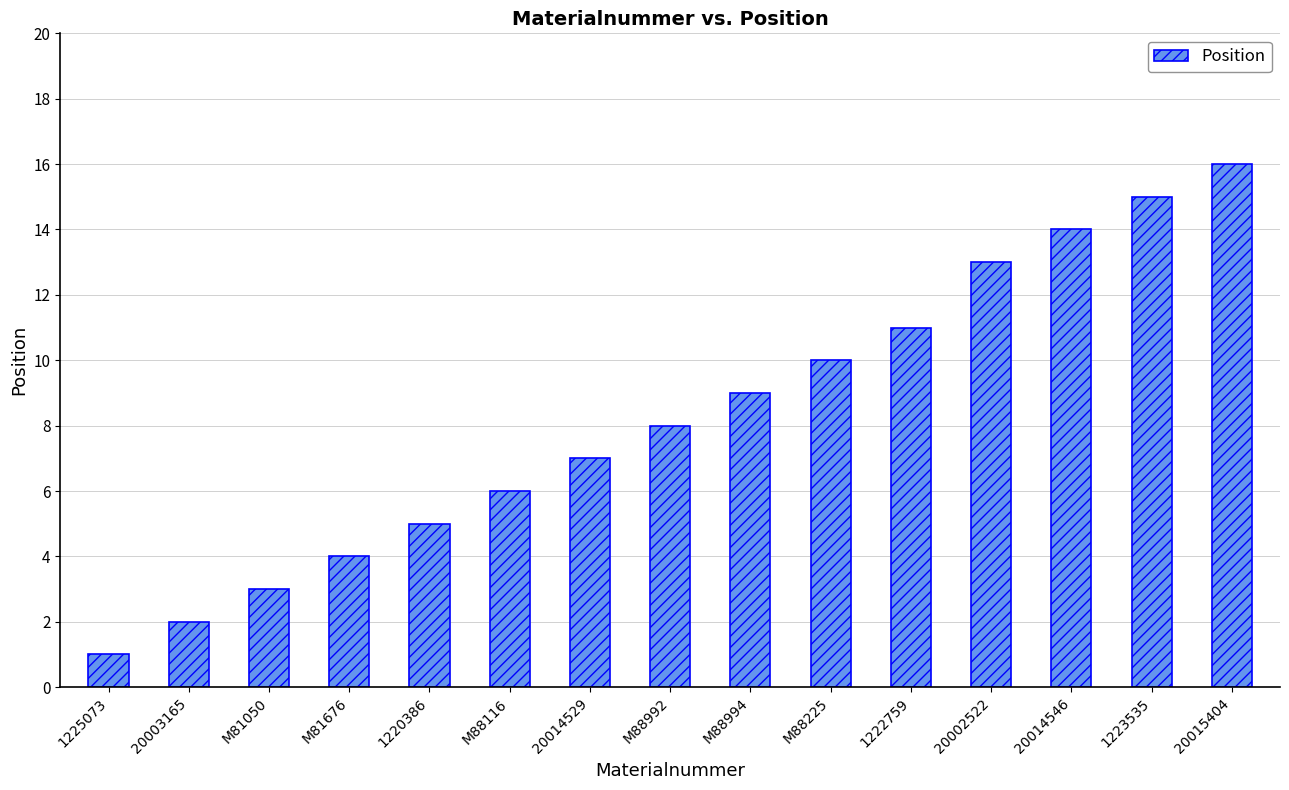

What is the sum of the values at 20002522 and M88992?

21